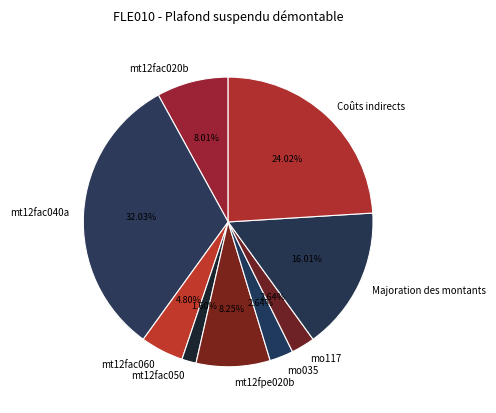

The mt12fac050 slice represents 9% of the pie. True or false?

False